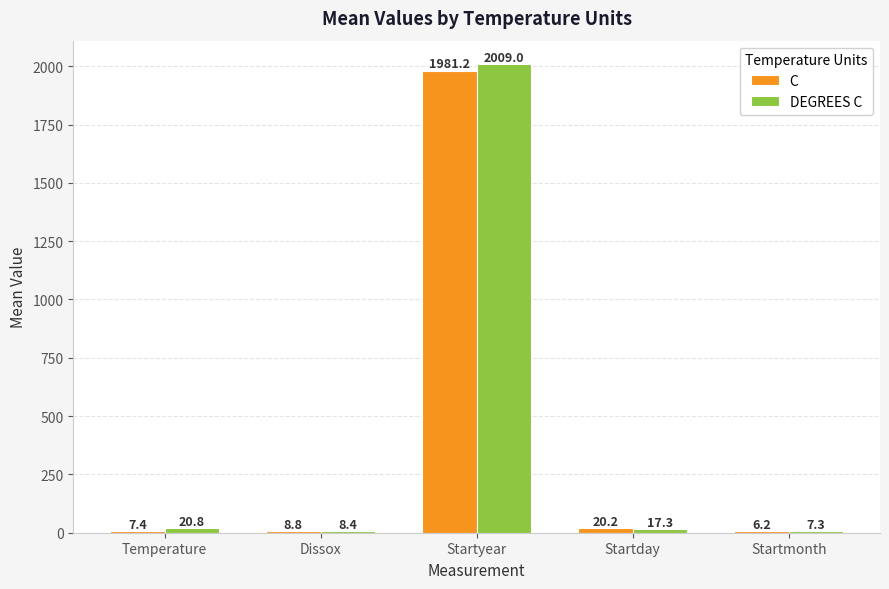

Does the chart contain stacked bars?

No